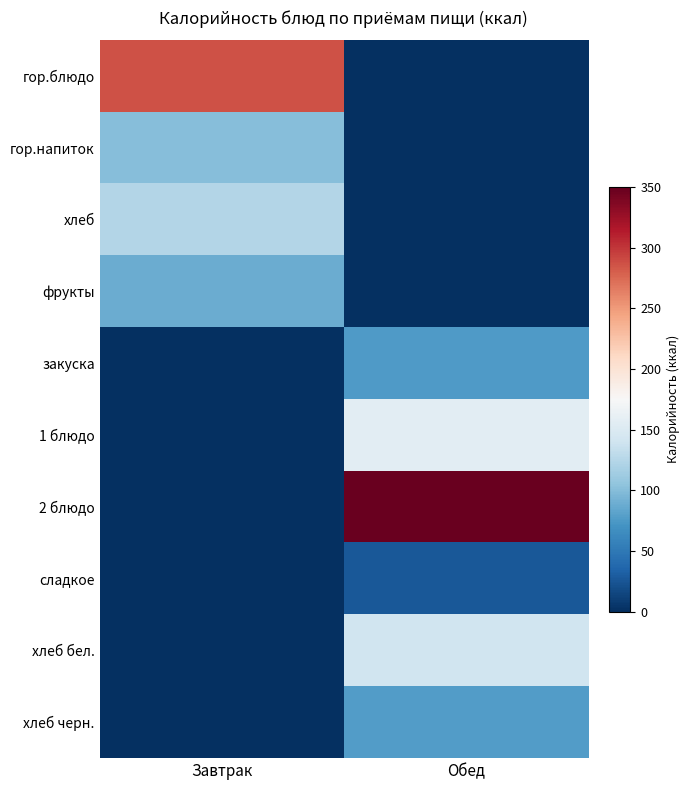

What is the total value across all series at Обед?

825.7